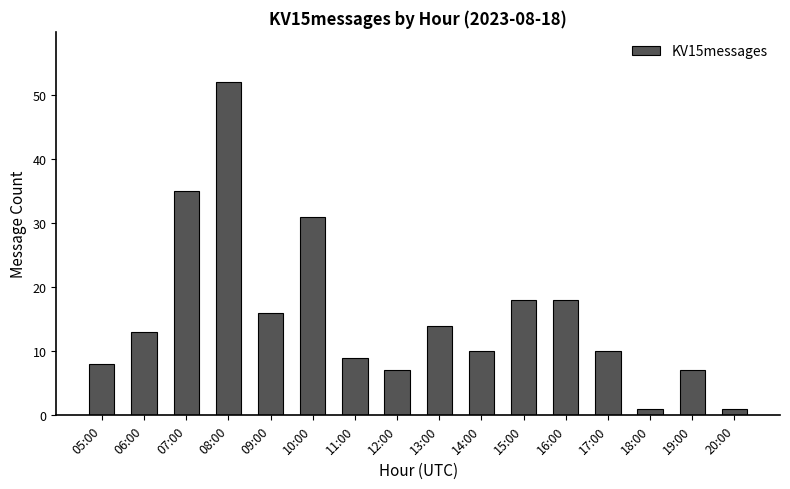

What is the change in value from 07:00 to 13:00?

-21